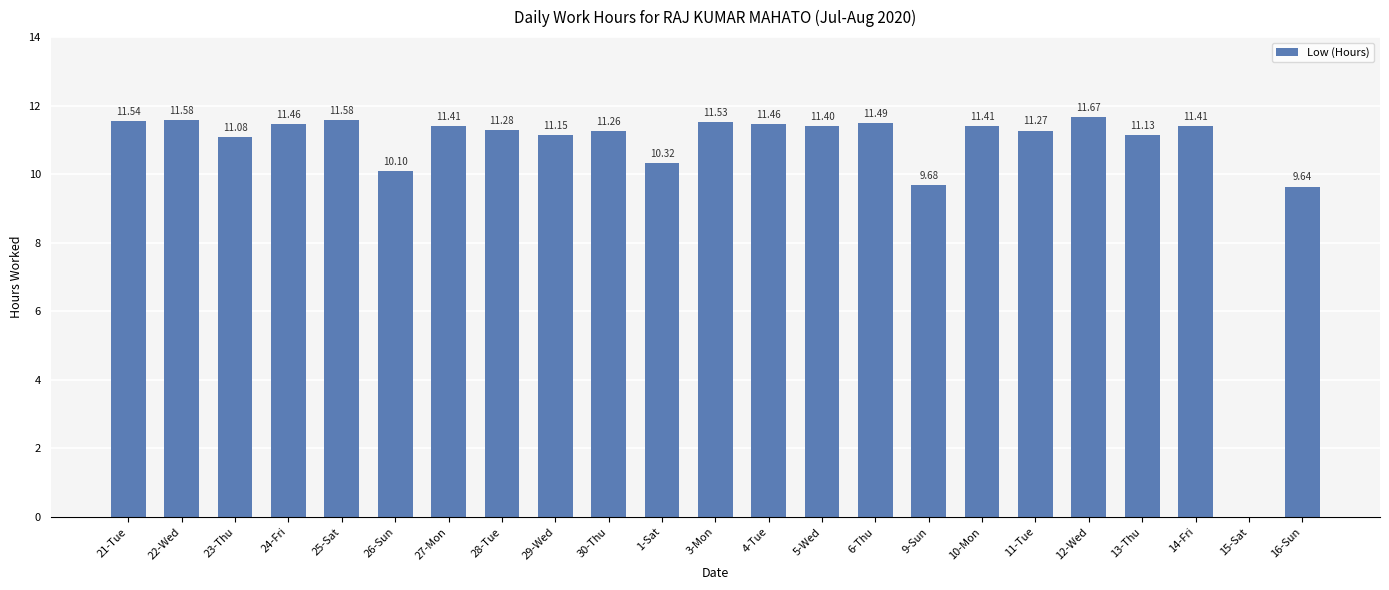

What is the change in value from 12-Wed to 14-Fri?

-0.3